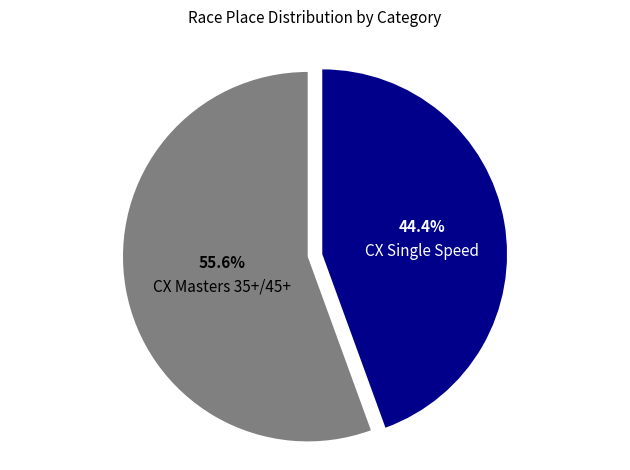

How many segments does this pie chart have?

2